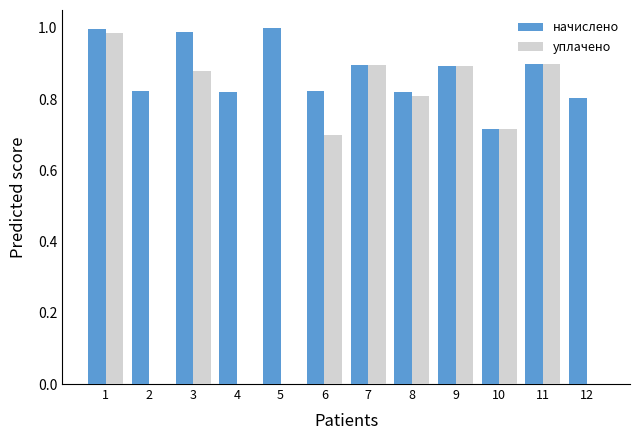

Which series has the largest total across all categories?

начислено